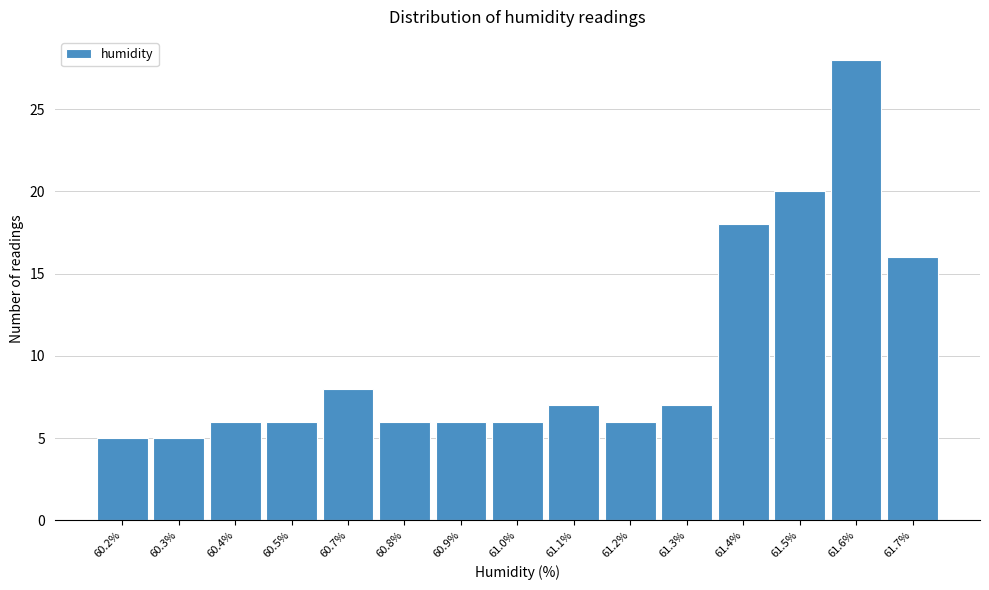

Reading left to right, what are all the values shown in this chart?

5	5	6	6	8	6	6	6	7	6	7	18	20	28	16